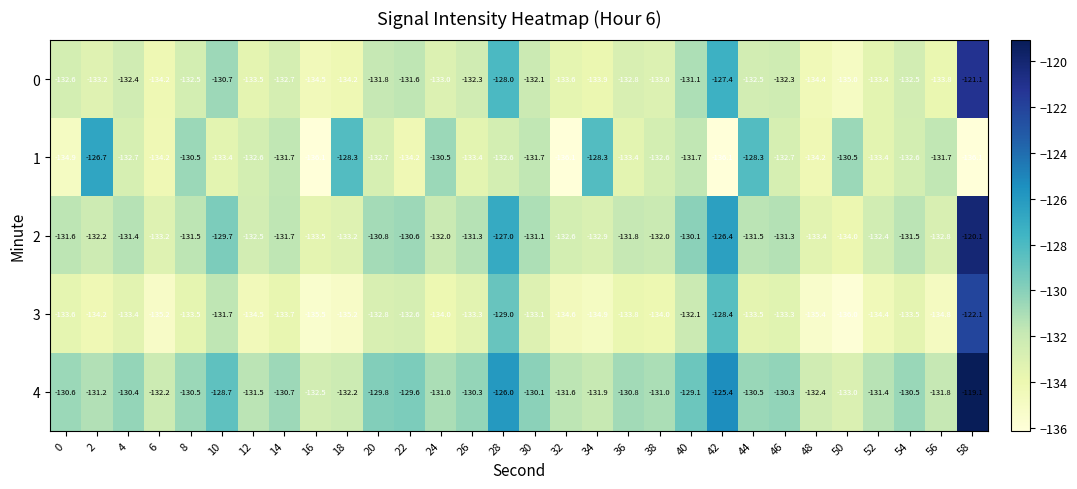

The value of 1 at 50 is -130.5. True or false?

True